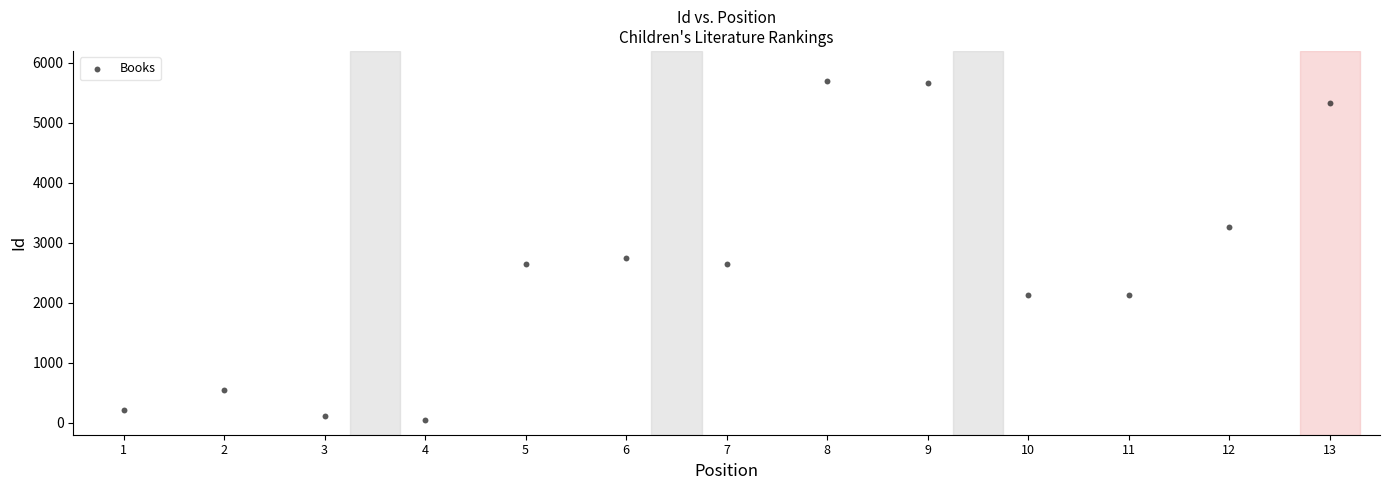

What Y value in the scatter plot is closest to 2873?

2747